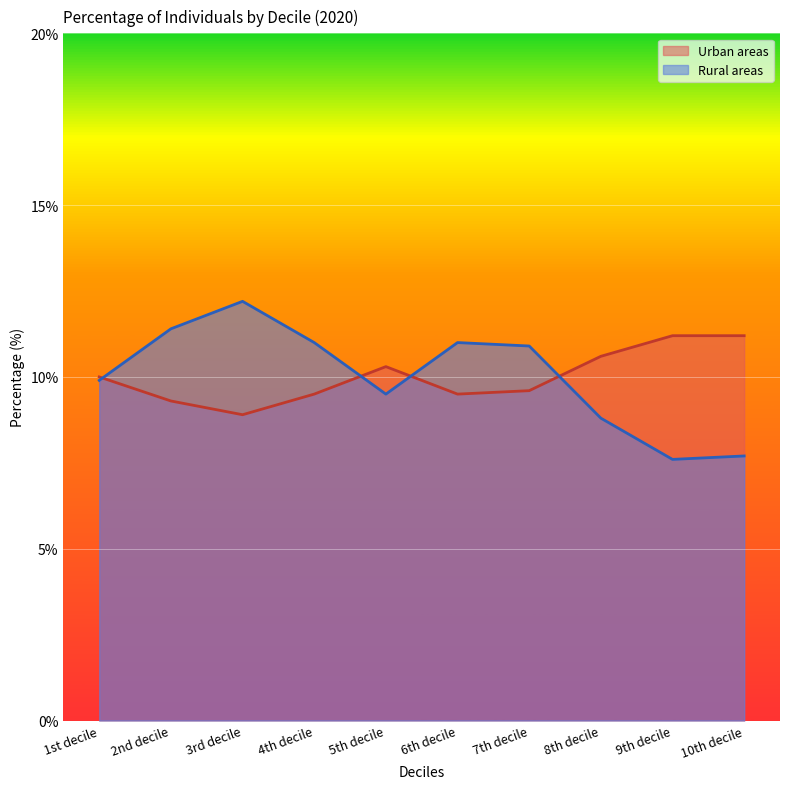

Is the value of Rural areas at 7th decile greater than the value of Urban areas at 5th decile?

Yes